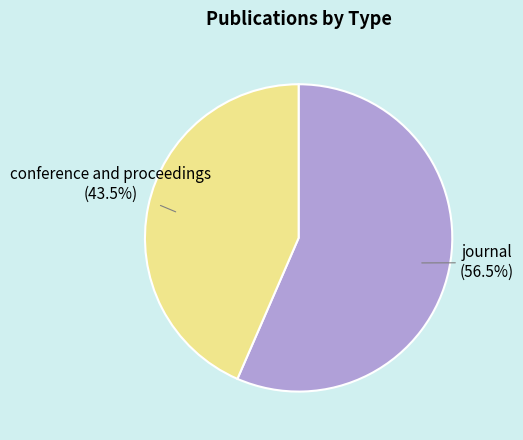

Which category has the biggest portion of the pie?

journal